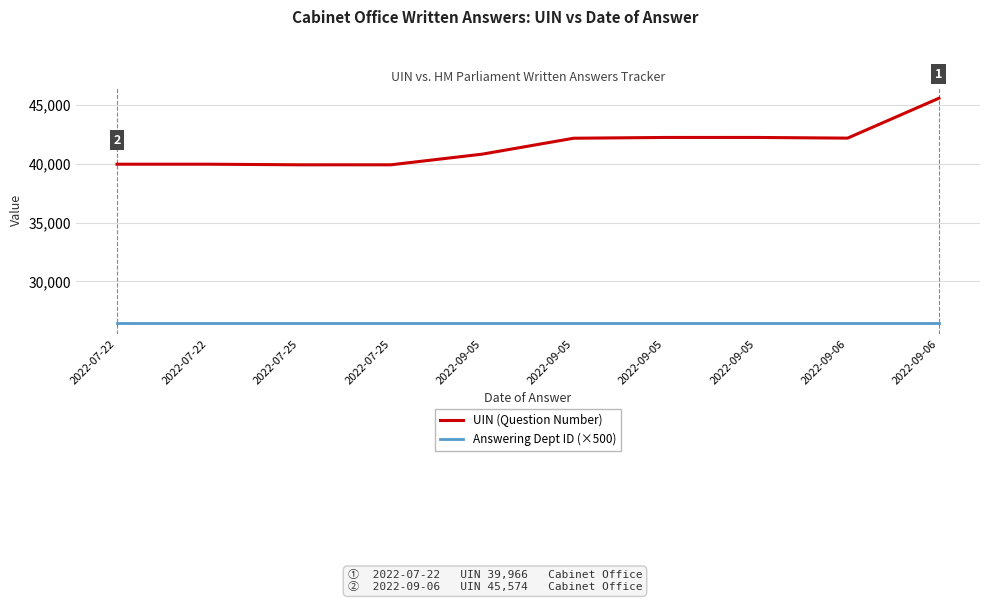

Reading left to right, list all the values displayed in this chart.

UIN (Question Number): 39966	39967	39916	39917	40823	42175	42241	42242	42184	45574
Answering Dept ID (×500): 26500	26500	26500	26500	26500	26500	26500	26500	26500	26500